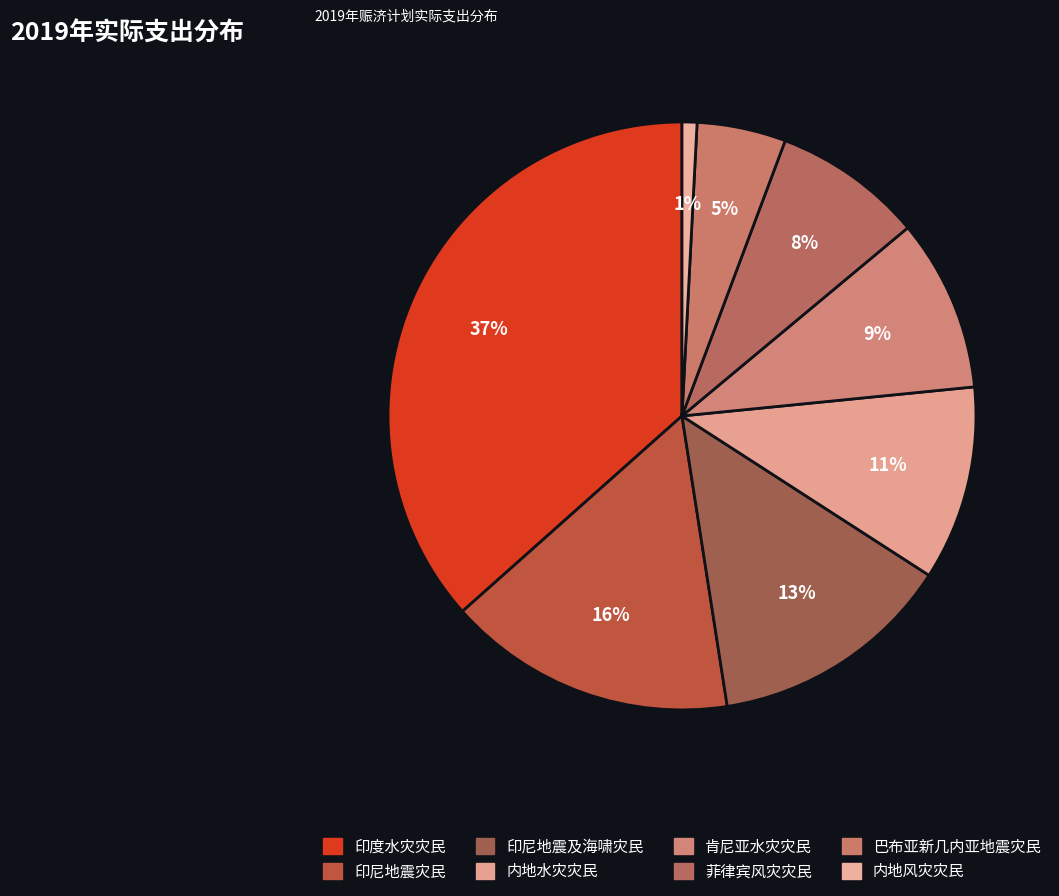

What is the total percentage of 印度水灾灾民 and 内地风灾灾民?

37.4%